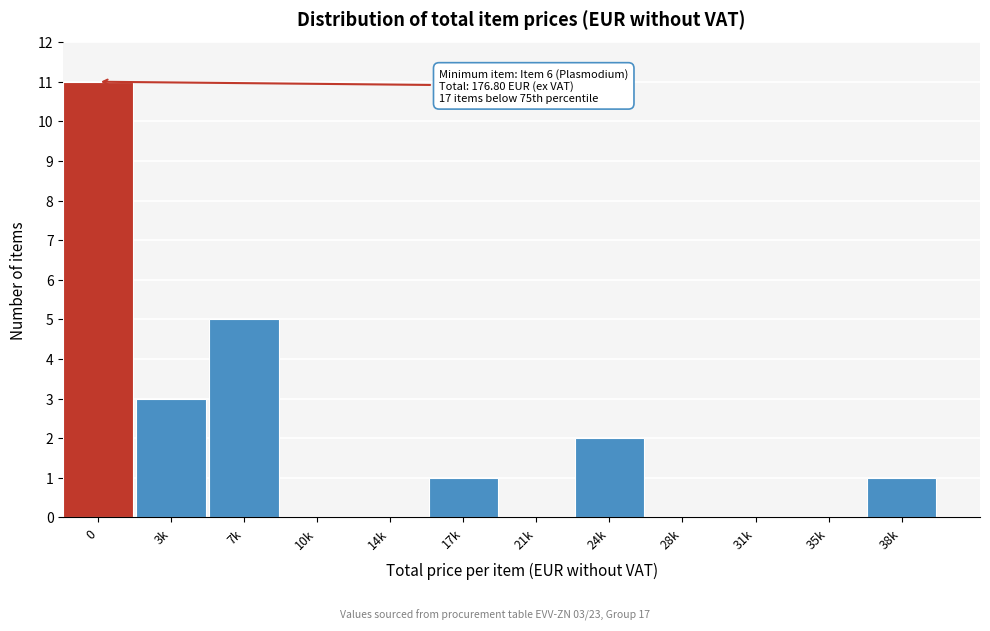

Reading left to right, what are all the values shown in this chart?

0=11	3k=3	7k=5	10k=0	14k=0	17k=1	21k=0	24k=2	28k=0	31k=0	35k=0	38k=1